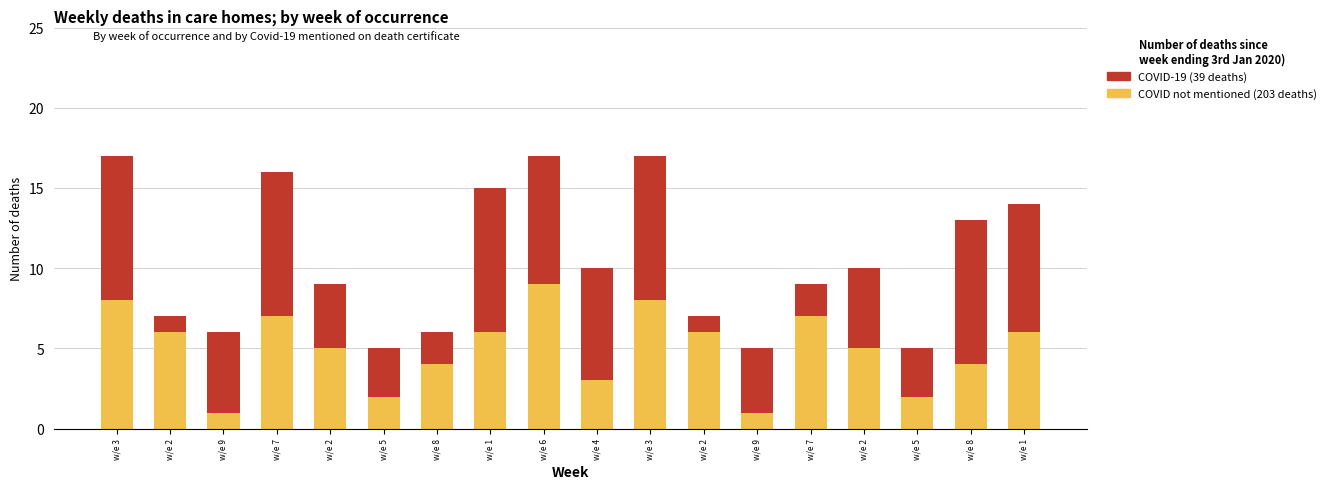

What is the difference between the maximum and second lowest values in the COVID not mentioned (203 deaths) series?

8